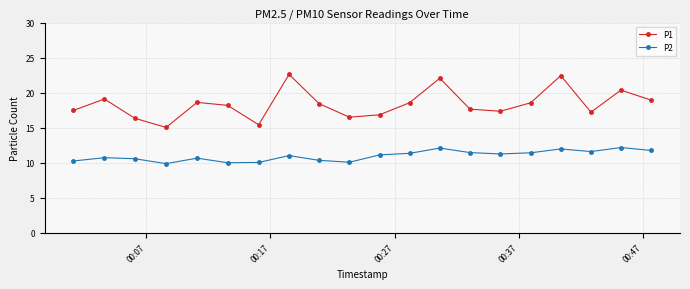

What is the value of the P2 point at the 5th from the left?

10.6